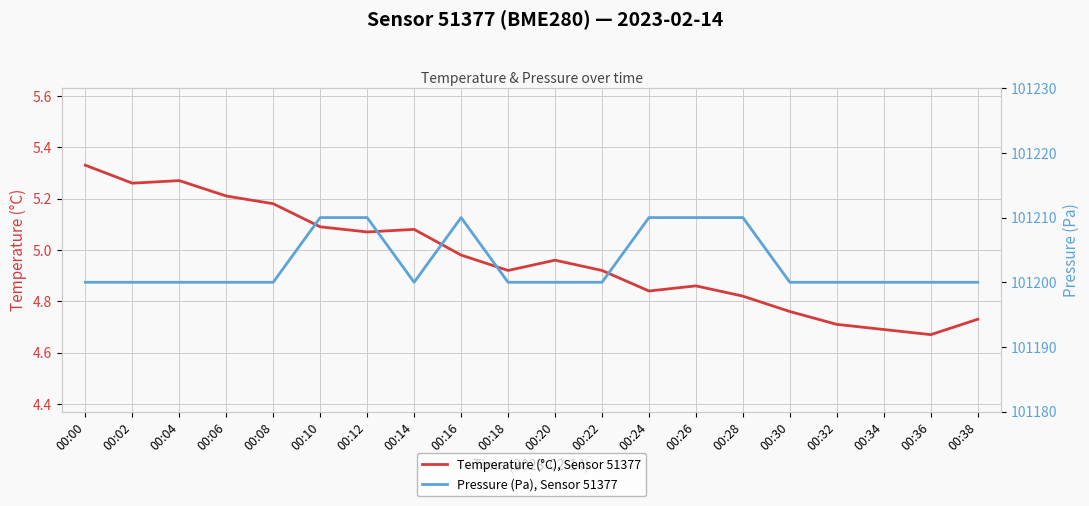

What is the value of the Pressure (Pa), Sensor 51377 point at the 20th from the left?

101200.0